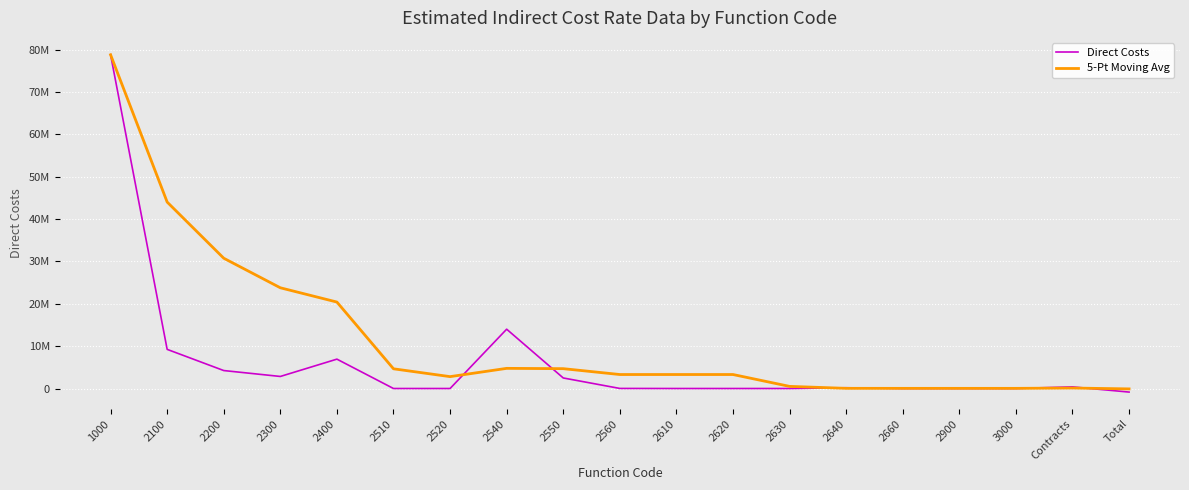

True or false: Direct Costs has a value of 159.0 at 3000.

False